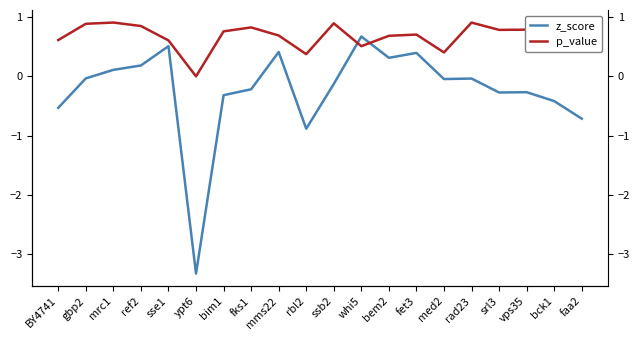

What is the label of the 17th point from the right?

ref2